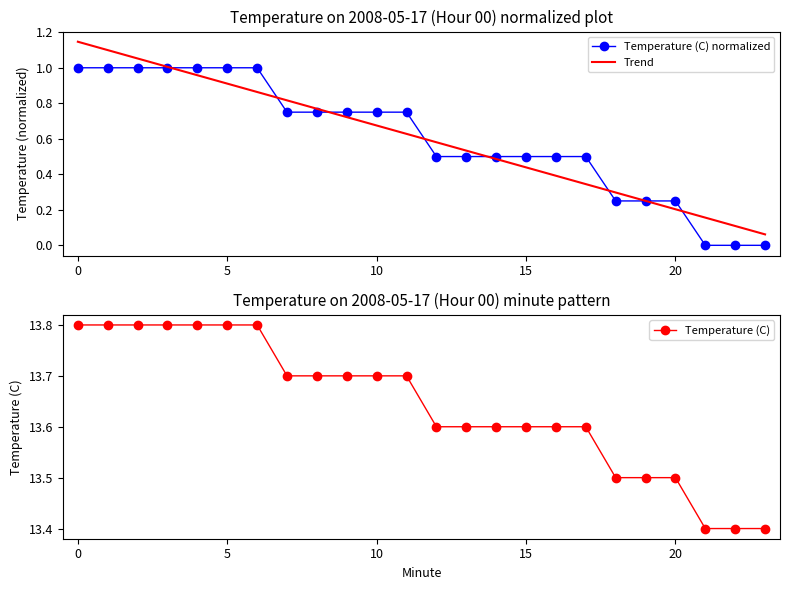

Is it true that Temperature (C) equals 13.6 at 15?

True